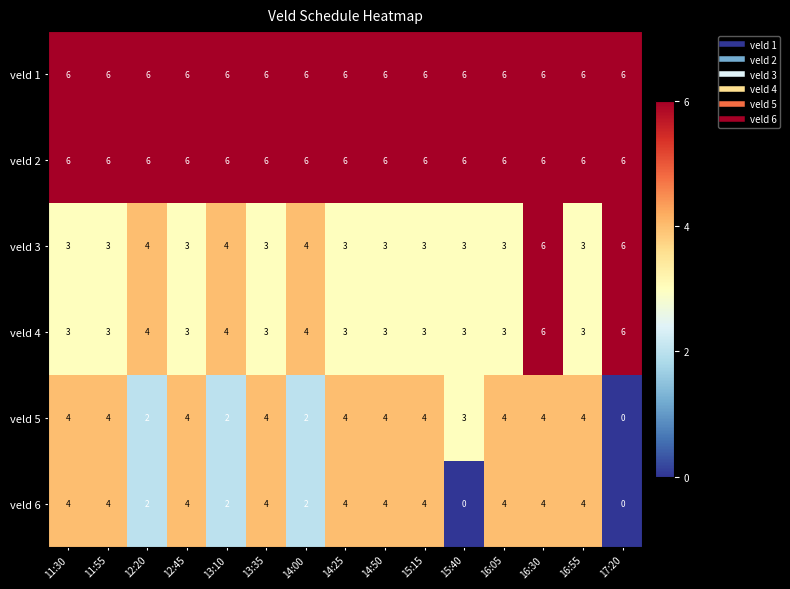

What is the total value across all series at 16:55?

26